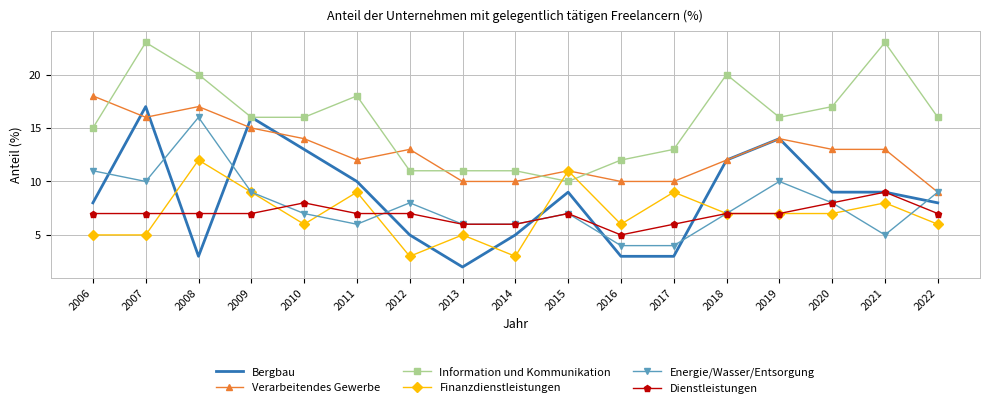

Rank the series at 2017 from highest to lowest value.

Information und Kommunikation, Verarbeitendes Gewerbe, Finanzdienstleistungen, Dienstleistungen, Energie/Wasser/Entsorgung, Bergbau